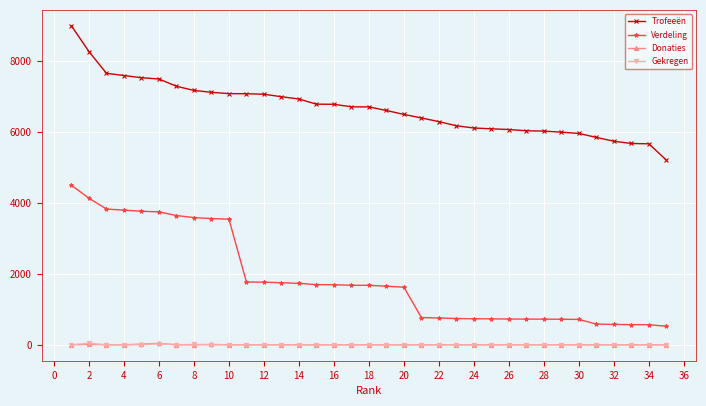

What is the lowest value of the Trofeeën series?

5211